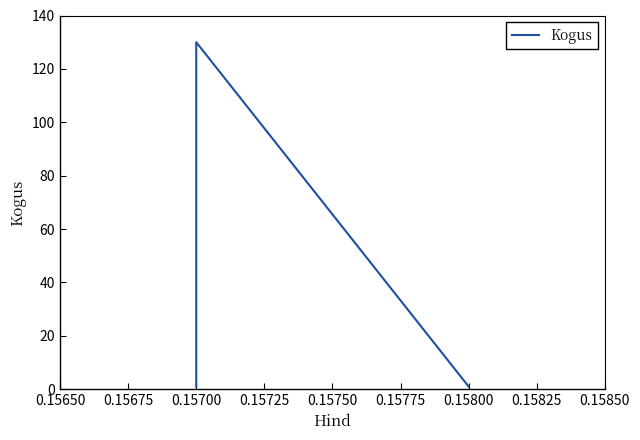

What is the difference between the values at 0.15700 and 0.15800?

129